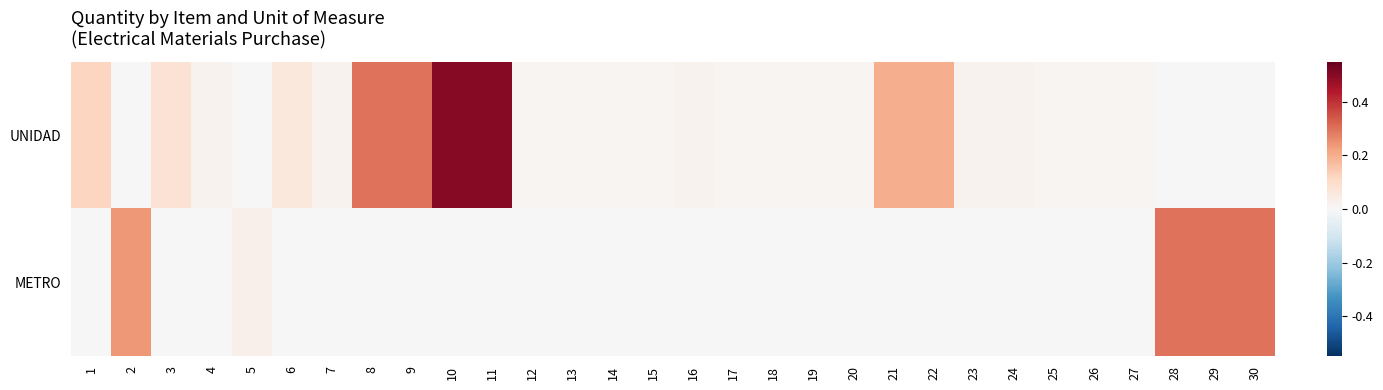

Between 5 and 30, which series saw the biggest shift?

METRO